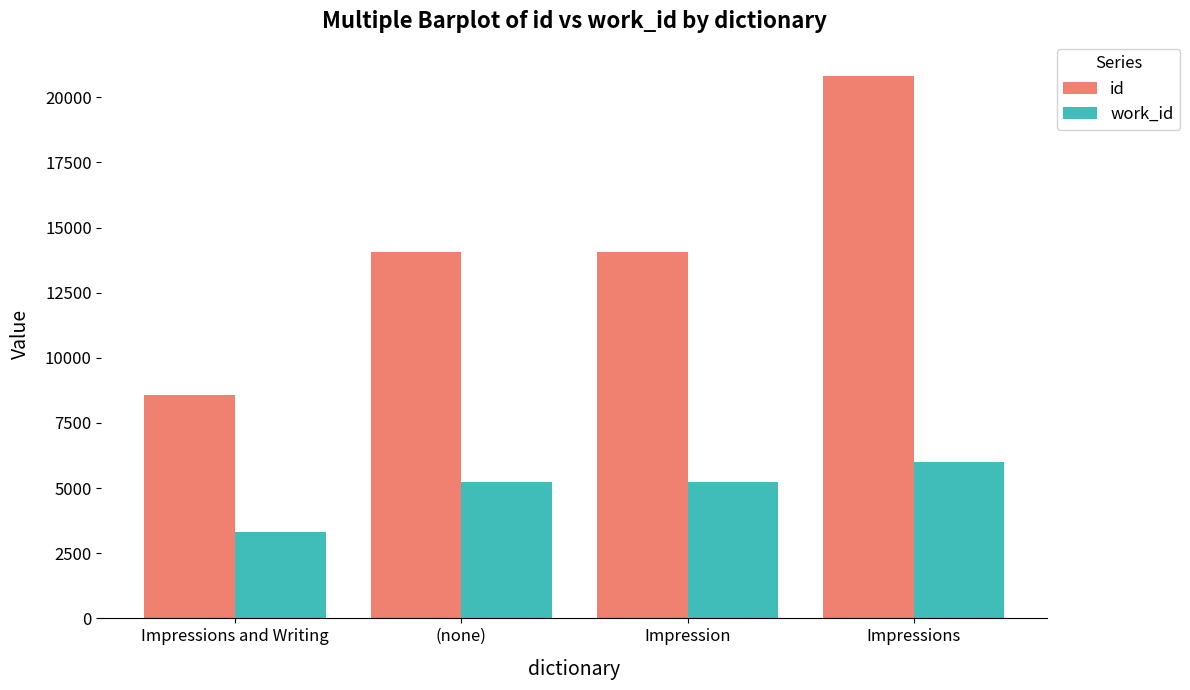

Which category has the highest value in the work_id series?

Impressions